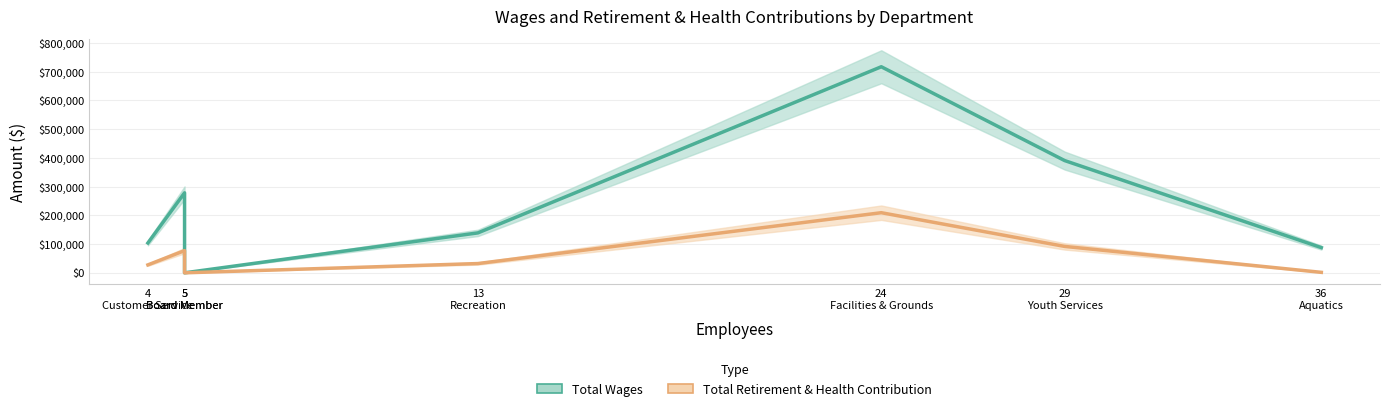

Reading right to left, transcribe all the data shown in this chart.

Total Wages: 36
Aquatics=87765	29
Youth Services=390693	24
Facilities & Grounds=717202	13
Recreation=139001	5
Board Member=0	5
Board Member=278419	4
Customer Service=103926
Total Retirement & Health Contribution: 36
Aquatics=1674	29
Youth Services=91926	24
Facilities & Grounds=209257	13
Recreation=32282	5
Board Member=0	5
Board Member=77291	4
Customer Service=27639